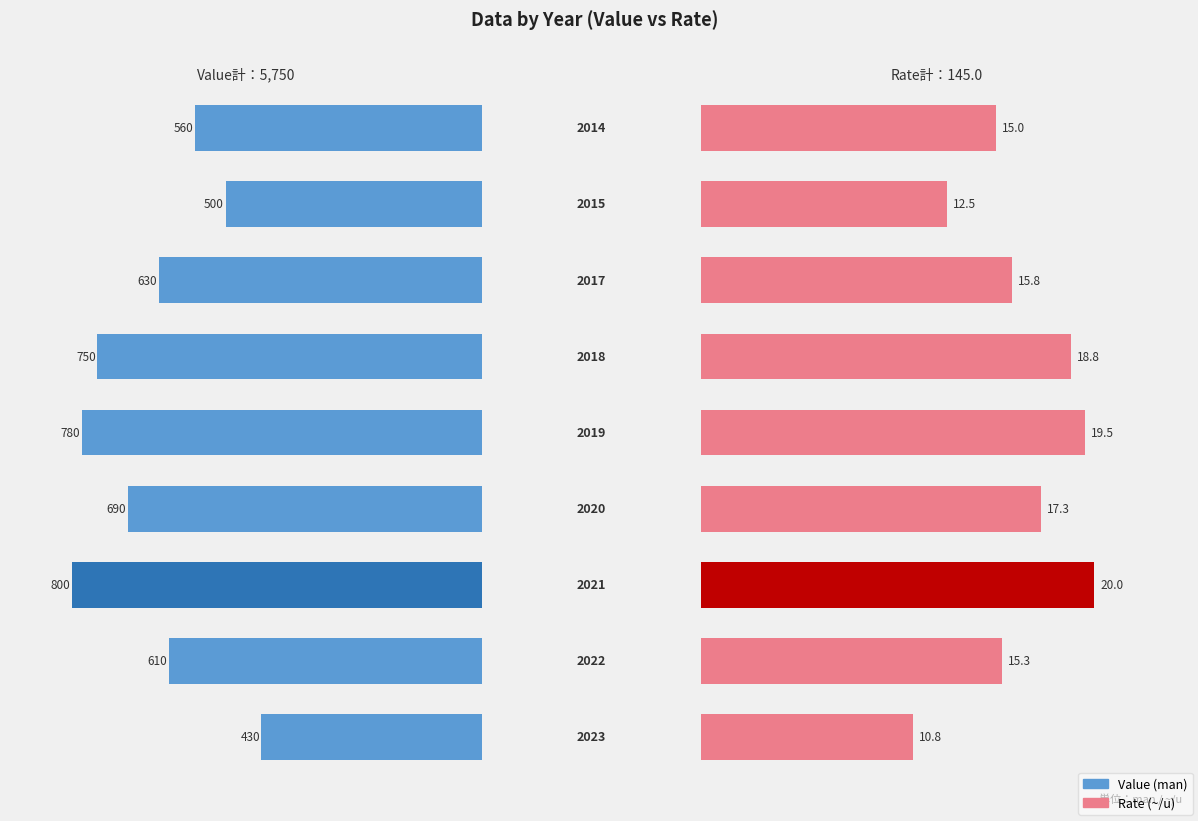

What is the lowest value of the Value (man) series?

430.0